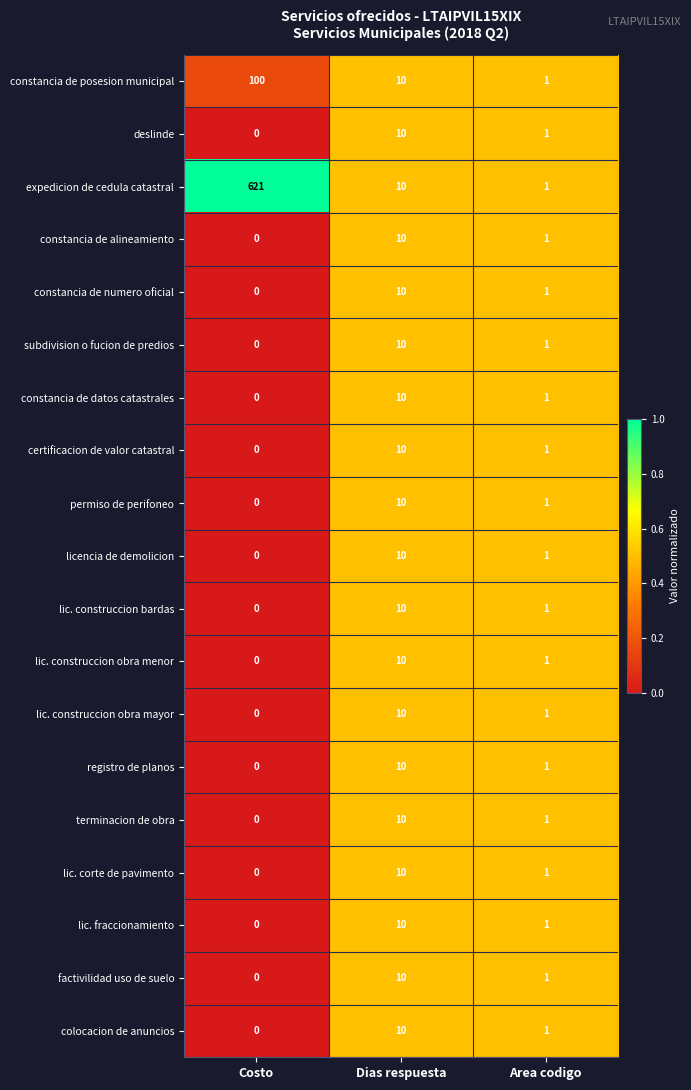

What is the highest value of the permiso de perifoneo series?

10